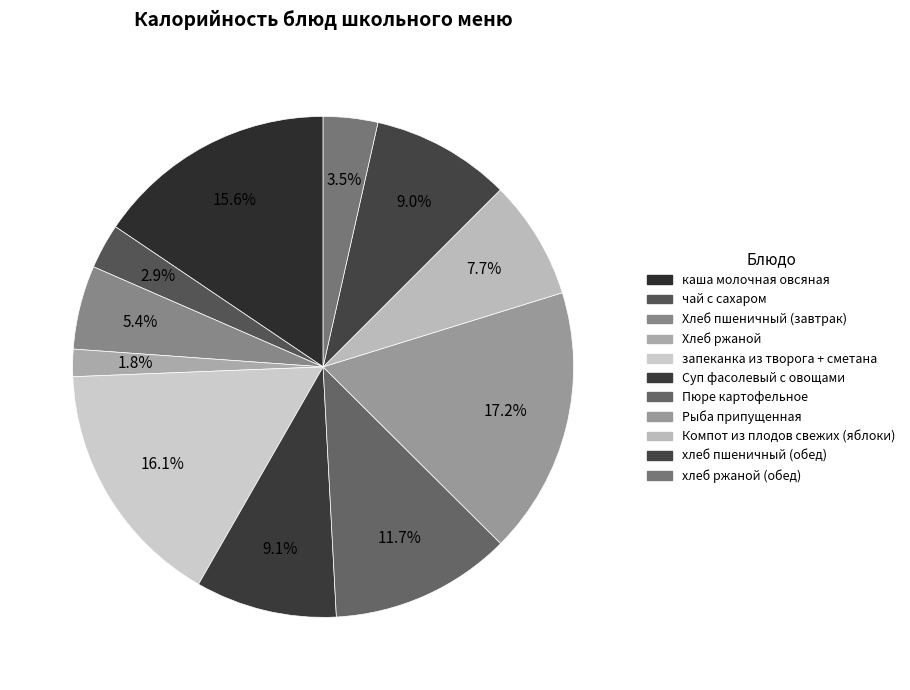

Combined, do хлеб пшеничный (обед) and хлеб ржаной (обед) account for over 50%?

No